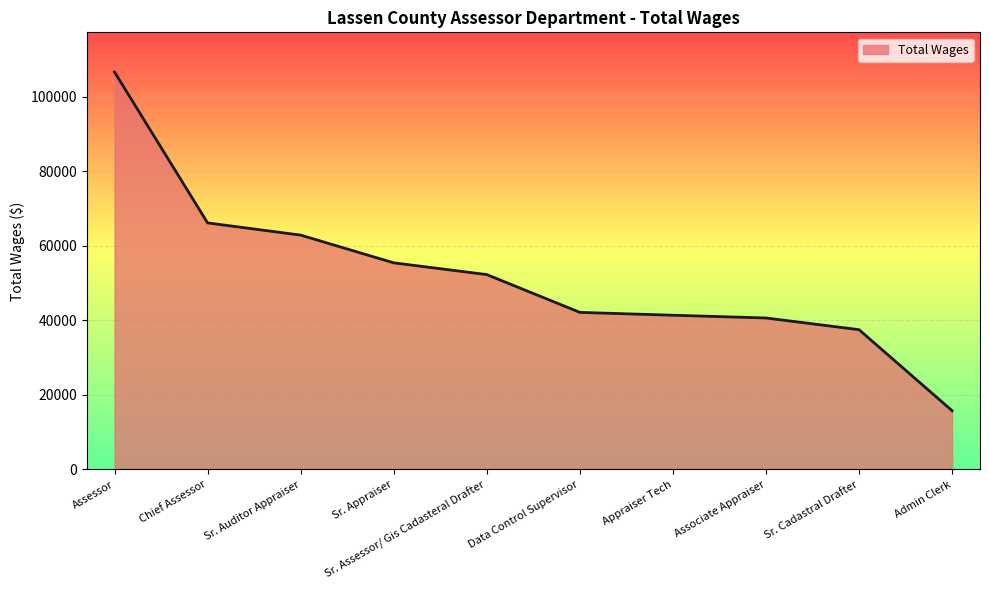

Reading left to right, what are all the values shown in this chart?

Assessor=106685	Chief Assessor=66192	Sr. Auditor Appraiser=62915	Sr. Appraiser=55472	Sr. Assessor/ Gis Cadasteral Drafter=52319	Data Control Supervisor=42172	Appraiser Tech=41405	Associate Appraiser=40667	Sr. Cadastral Drafter=37526	Admin Clerk=15778